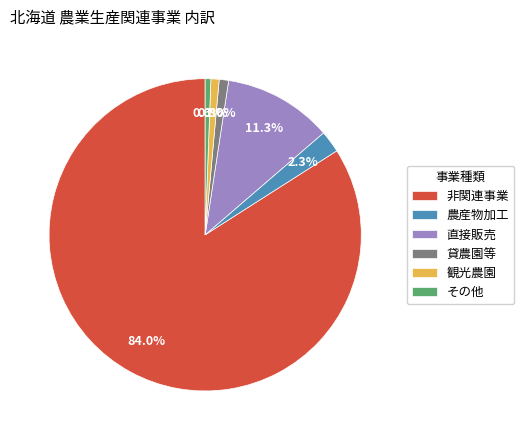

Does 非関連事業 account for over 50% of the chart?

Yes